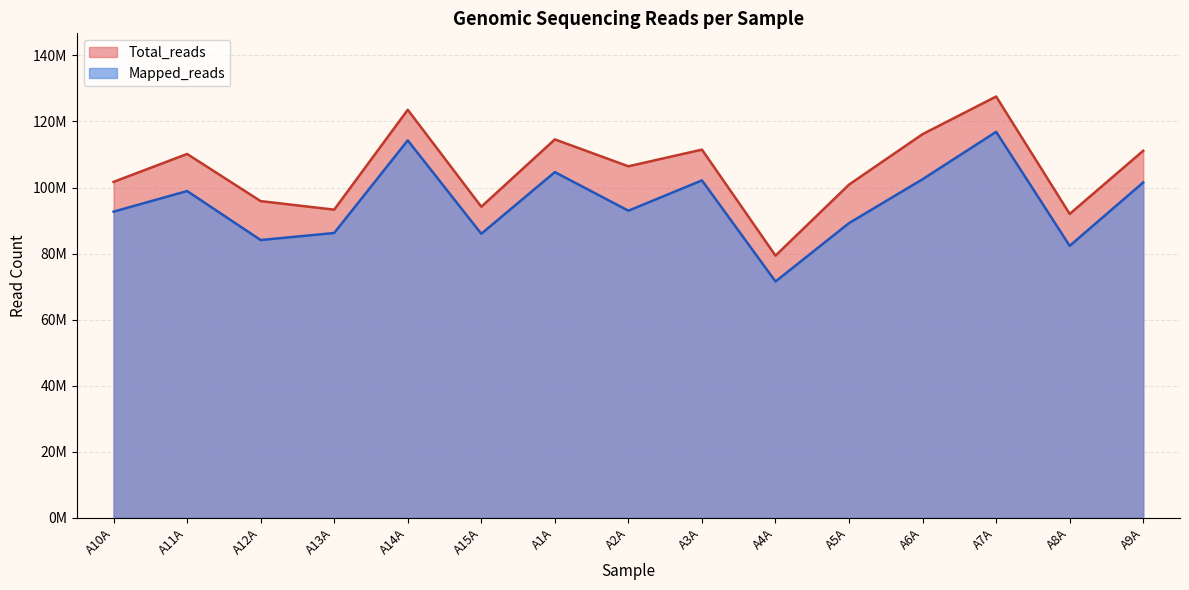

Does the chart have visible grid lines?

Yes